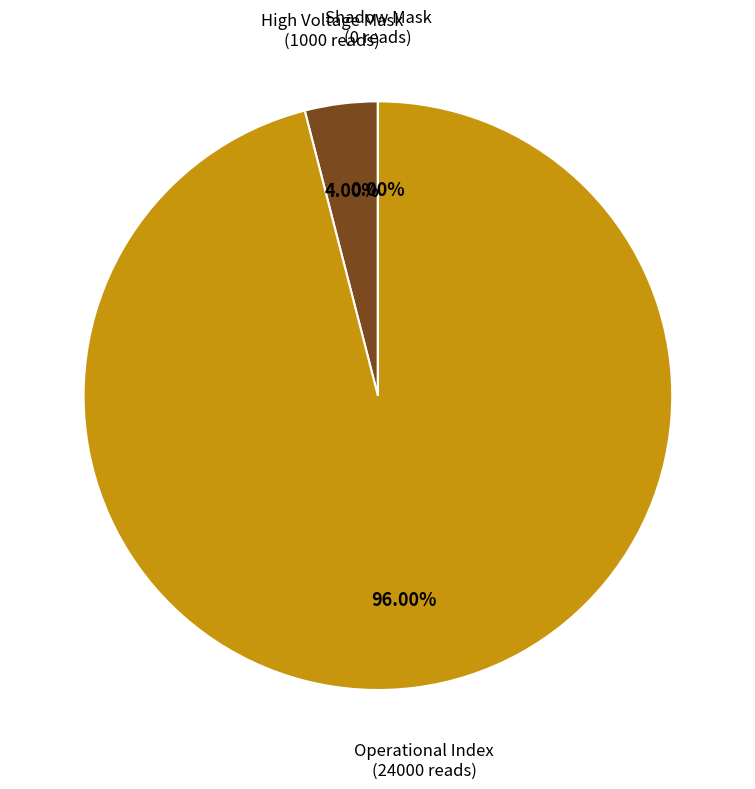

How many segments does this pie chart have?

3